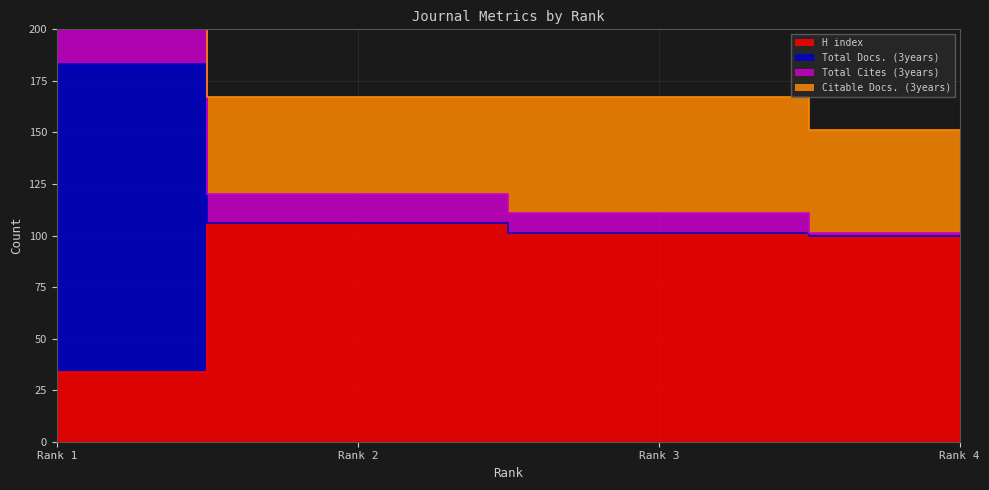

At which category is the sum across all series the highest?

Rank 1